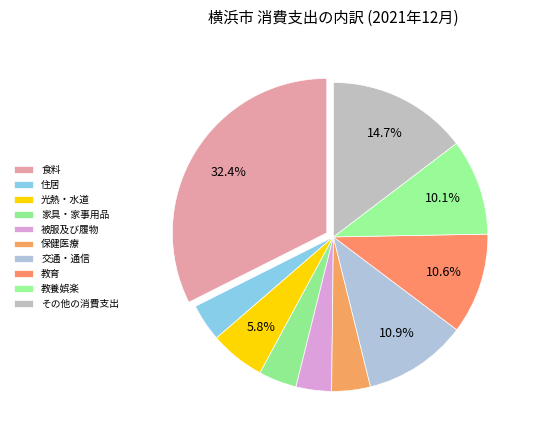

What percentage do 教養娯楽 and 食料 together represent?

42.5%